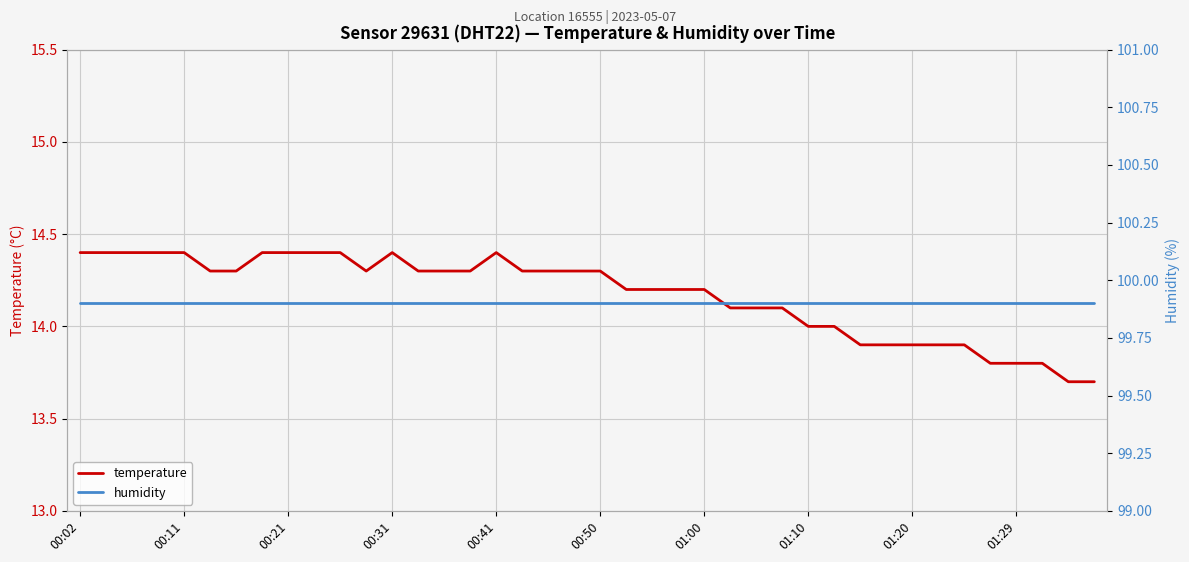

How many lines are shown in the chart?

2